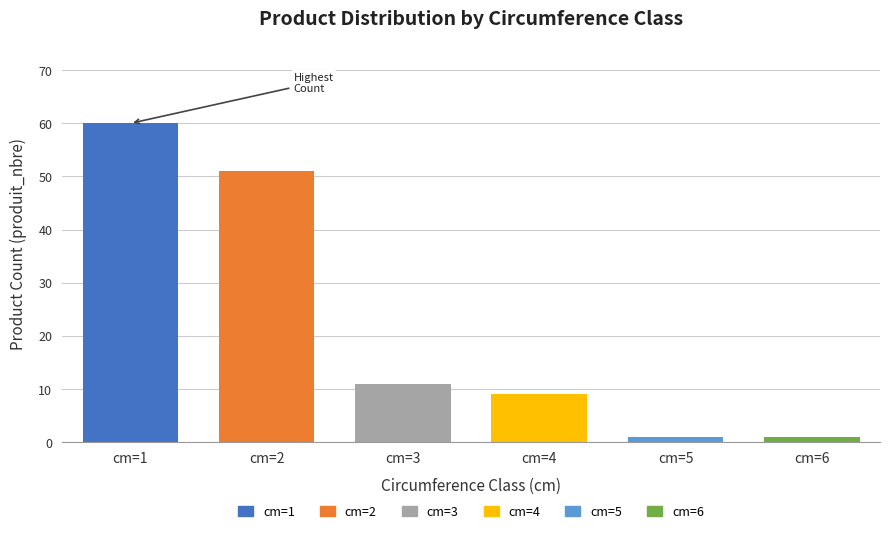

At which category does the chart reach its peak across all series?

cm=1